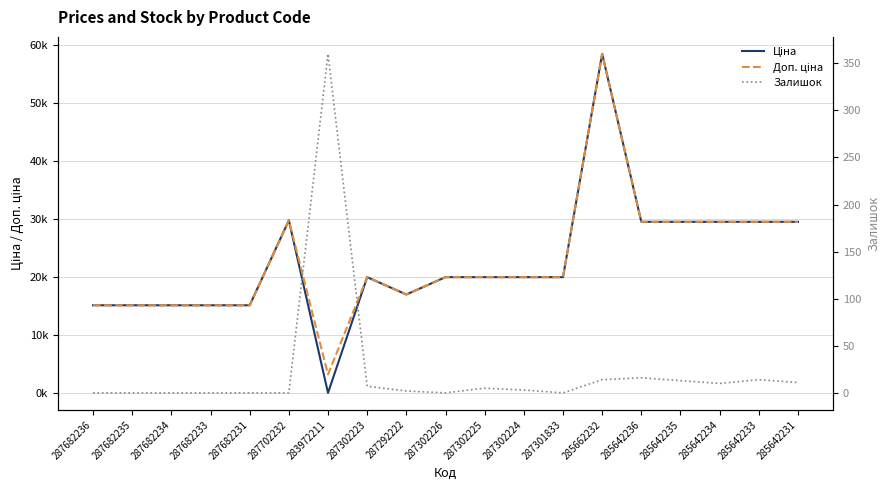

What is the difference between the Доп. ціна values at 287302224 and 287702232?

9783.1